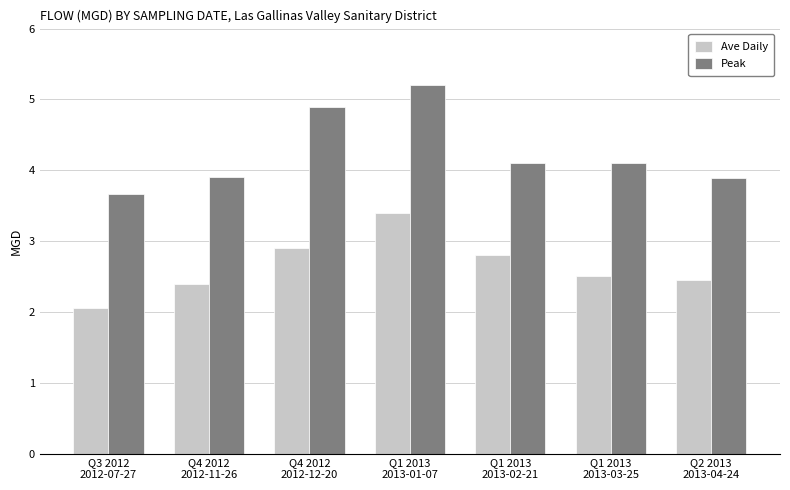

List the series in order of their peak value, highest first.

Peak, Ave Daily